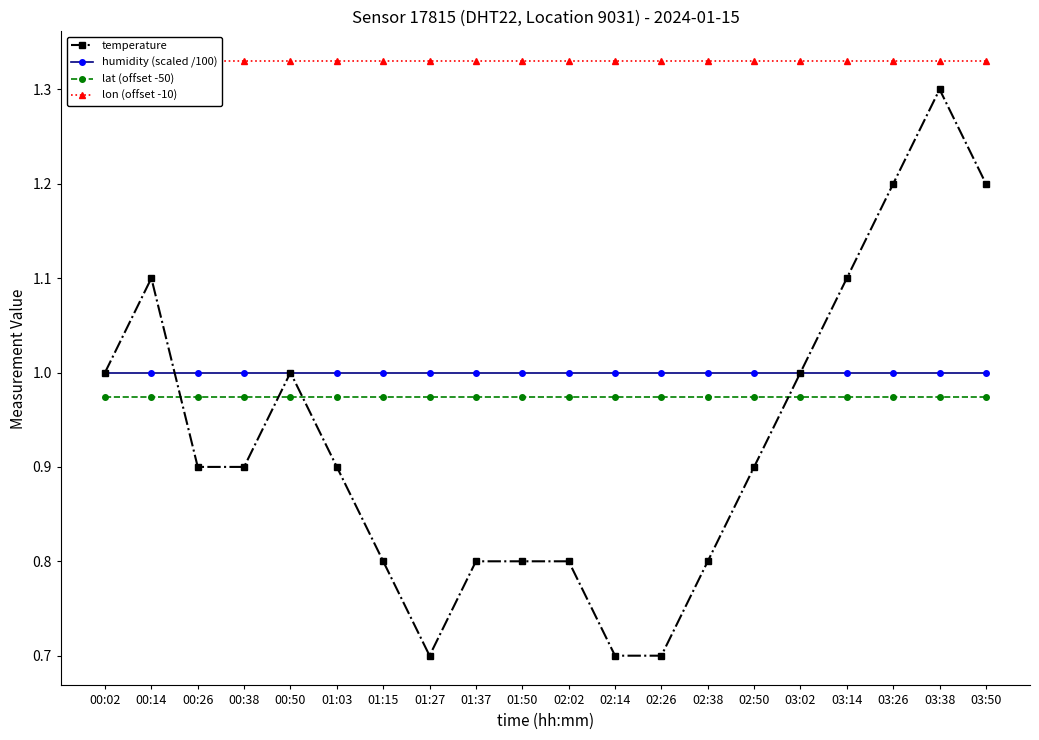

What is the spread (max minus min) of values at 02:26?

0.6